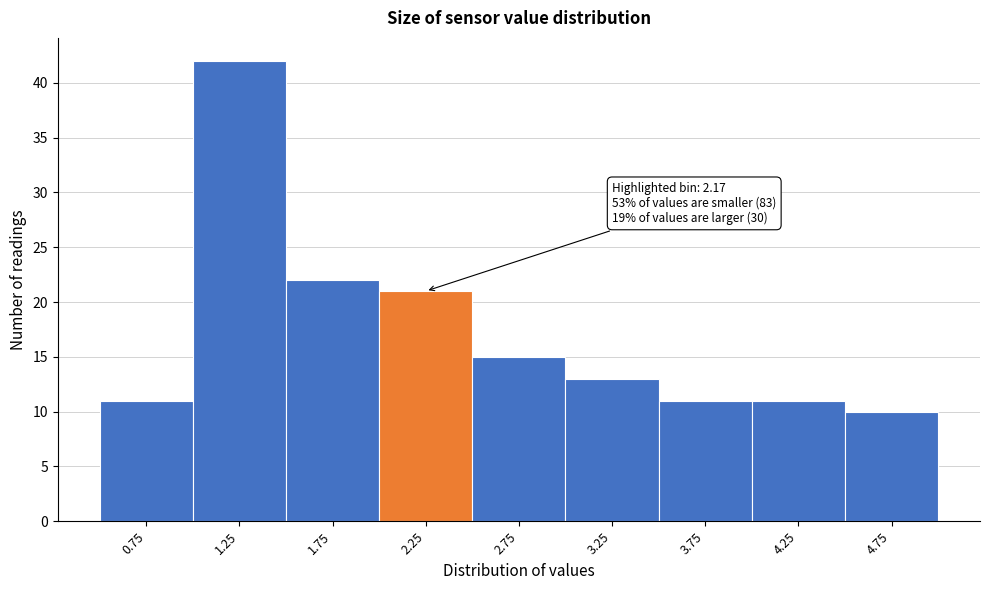

Which range on the x-axis has the tallest bar?

1.0 to 1.5